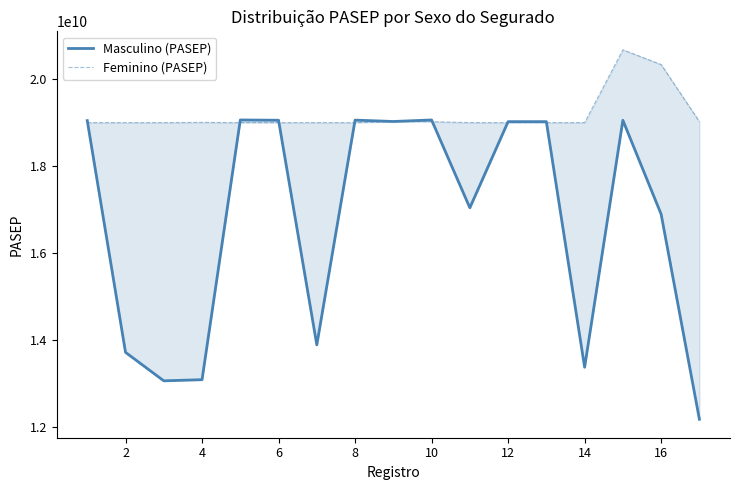

Which series has the largest total across all categories?

Feminino (PASEP)